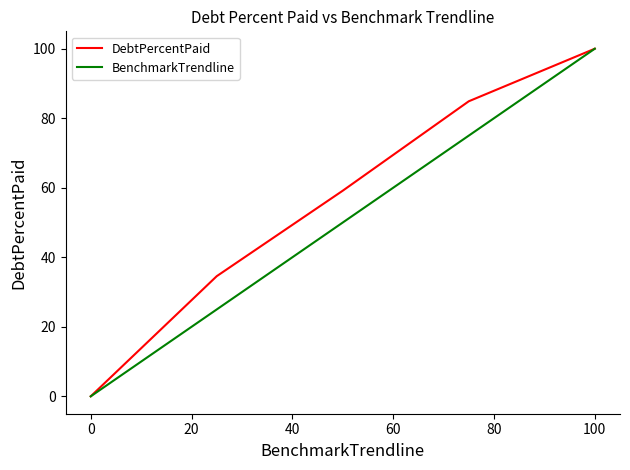

At how many categories does at least one series exceed 28?

4